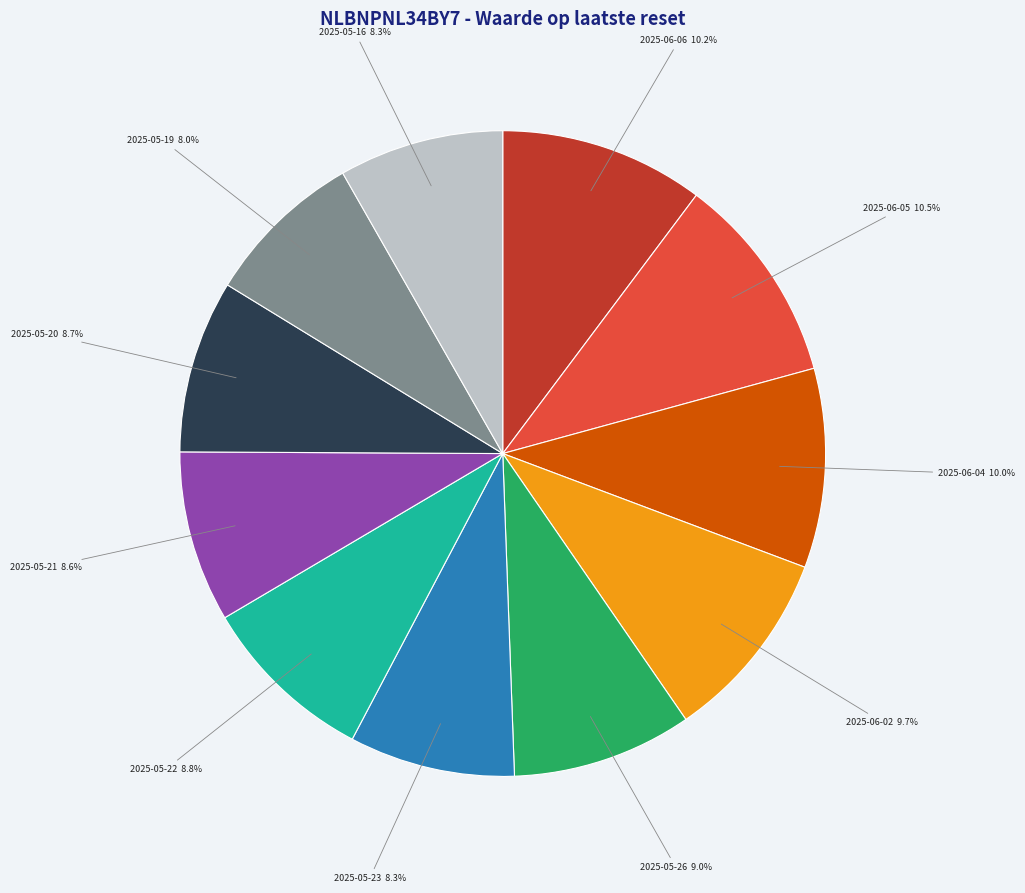

What is the total percentage of 2025-05-20 and 2025-05-22?

17.5%